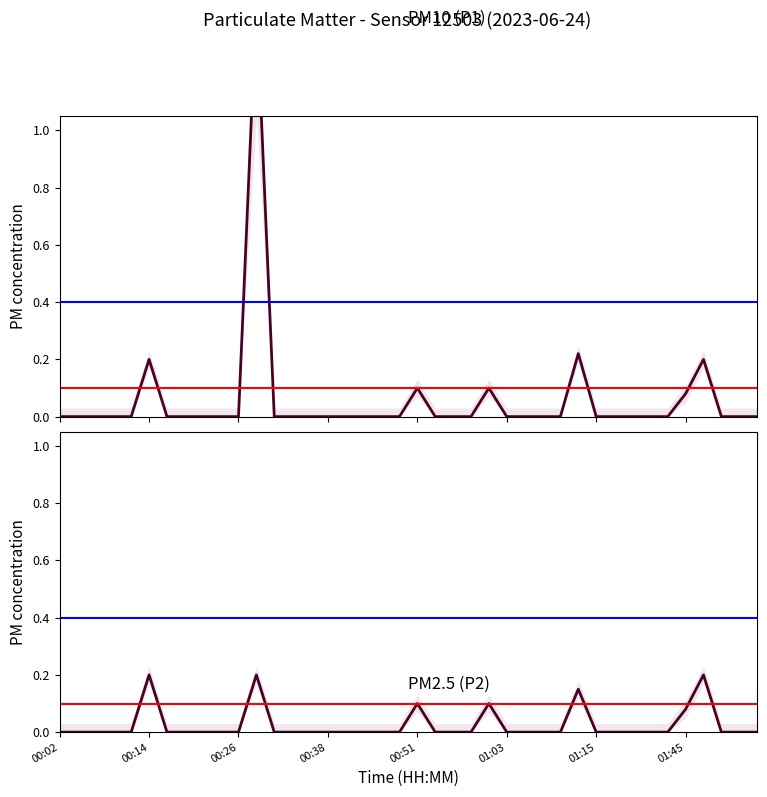

How many distinct data groups are displayed?

2